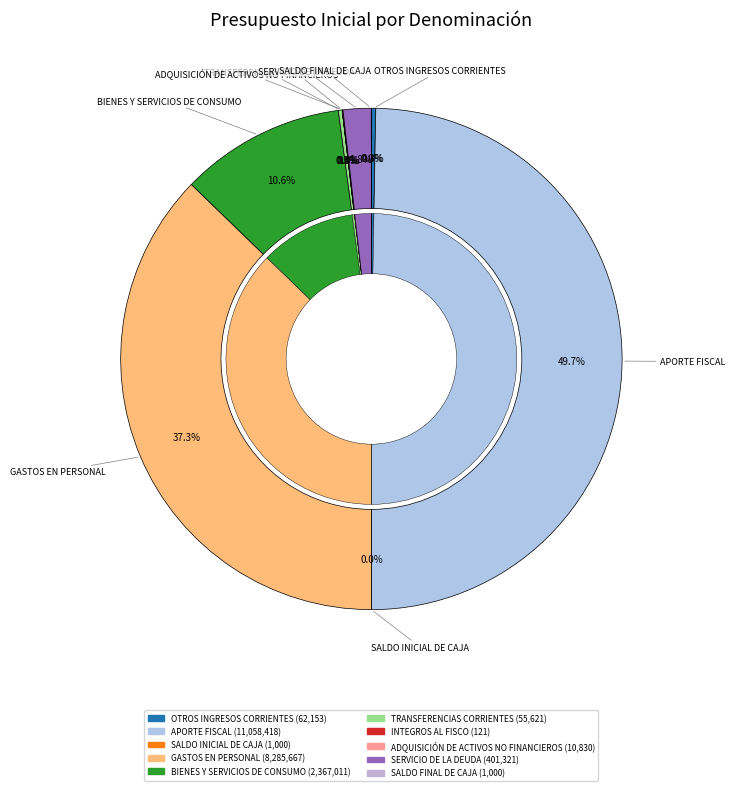

Rank the categories by value from lowest to highest.

INTEGROS AL FISCO, SALDO INICIAL DE CAJA, SALDO FINAL DE CAJA, ADQUISICIÓN DE ACTIVOS NO FINANCIEROS, TRANSFERENCIAS CORRIENTES, OTROS INGRESOS CORRIENTES, SERVICIO DE LA DEUDA, BIENES Y SERVICIOS DE CONSUMO, GASTOS EN PERSONAL, APORTE FISCAL